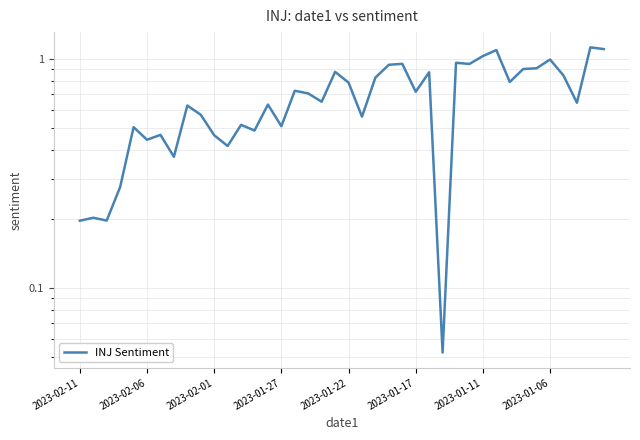

Where is the data nearest to the value 0?

27